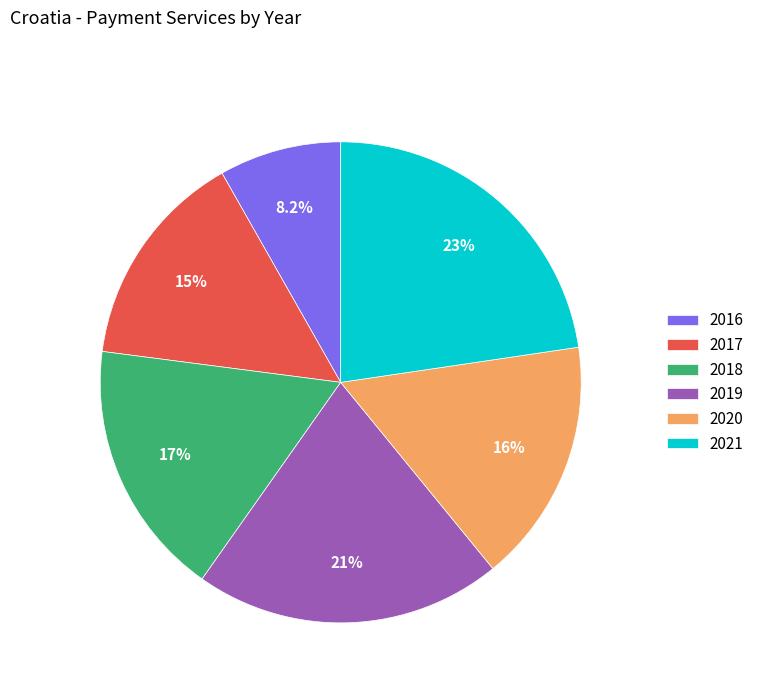

Does any single category account for the majority?

No